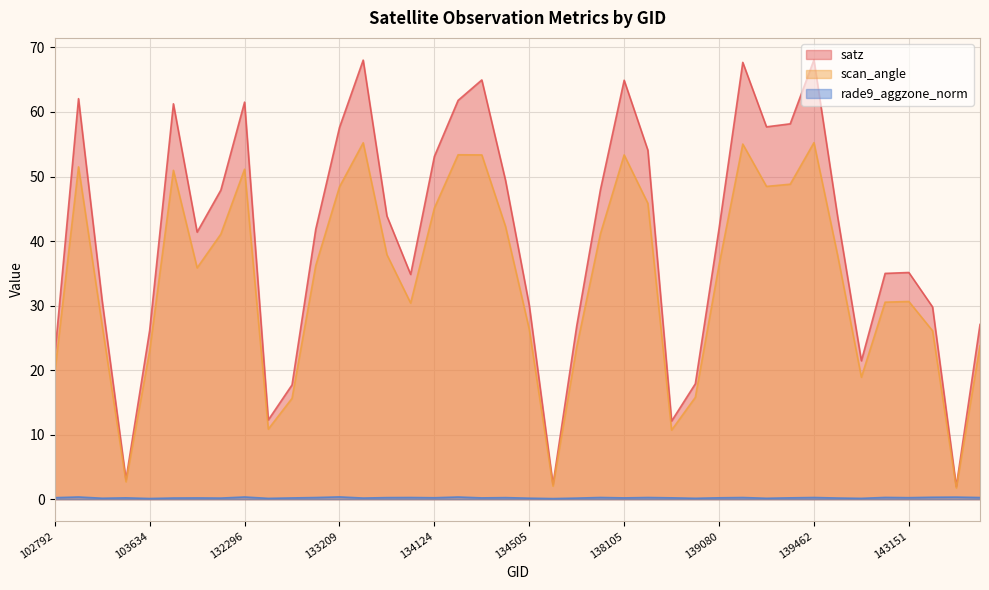

True or false: rade9_aggzone_norm has more than 2 interior local peaks.

True